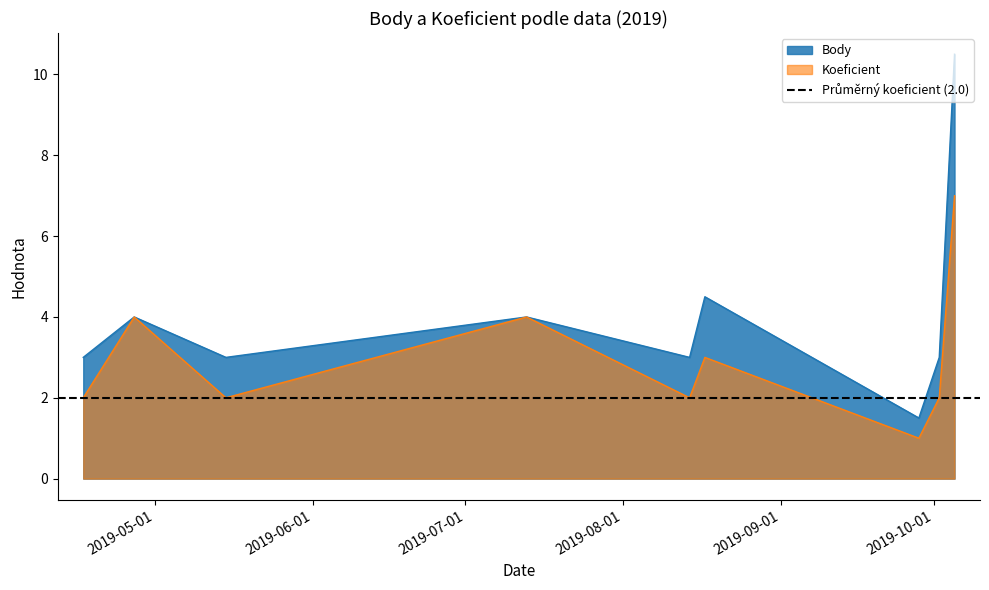

What is the difference between the Koeficient values at 2019-10-05 and 2019-08-14?

5.0